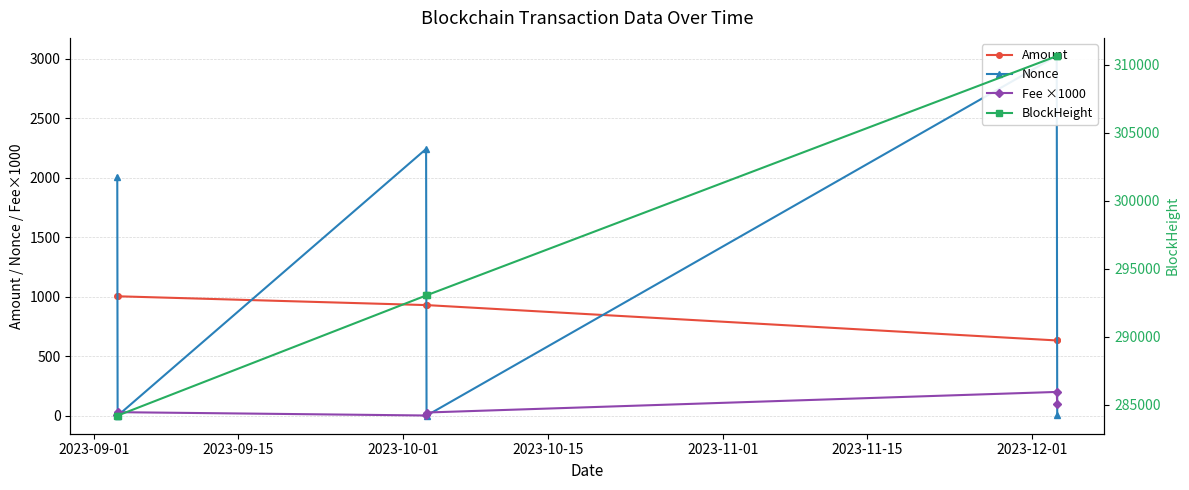

True or false: Amount and Fee ×1000 cross at least once.

False